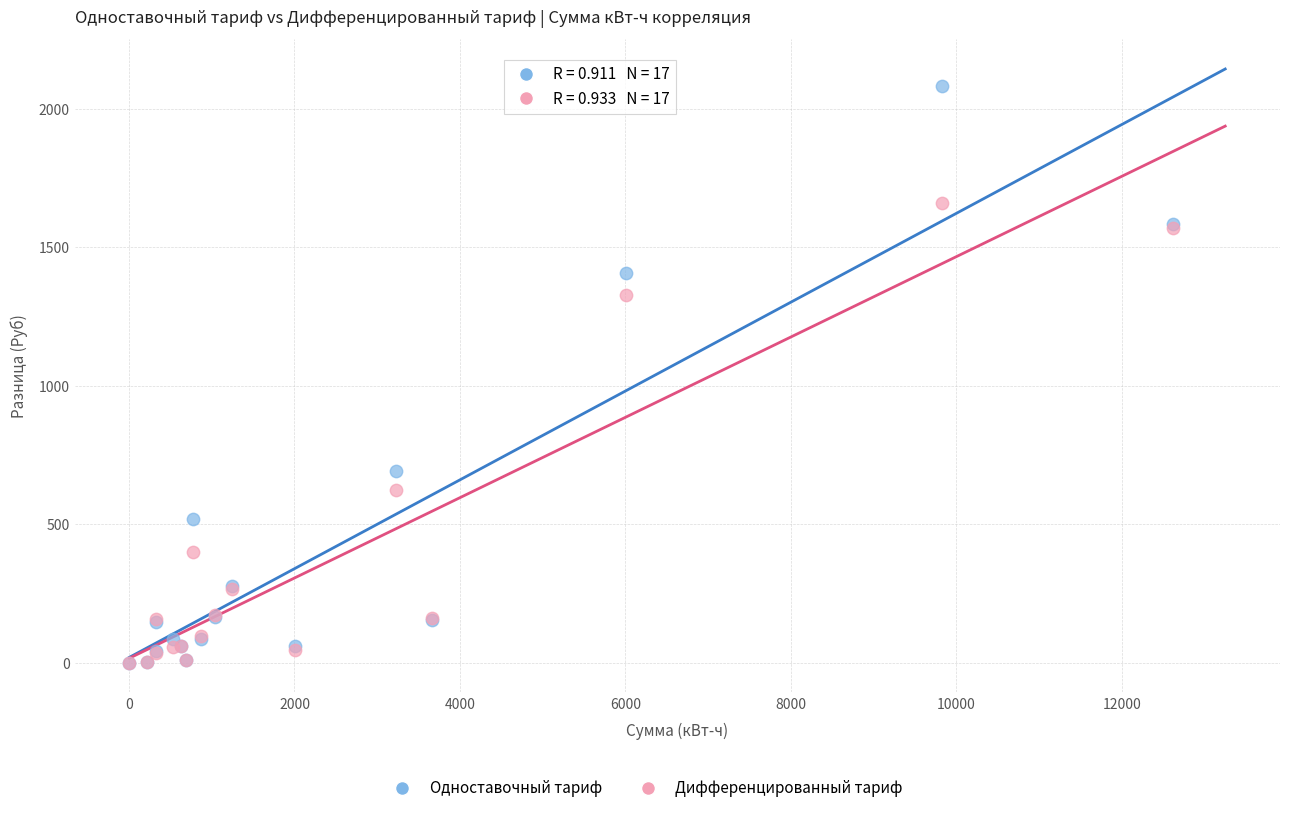

Across all series, what Y value is closest to 1041?

1327.2